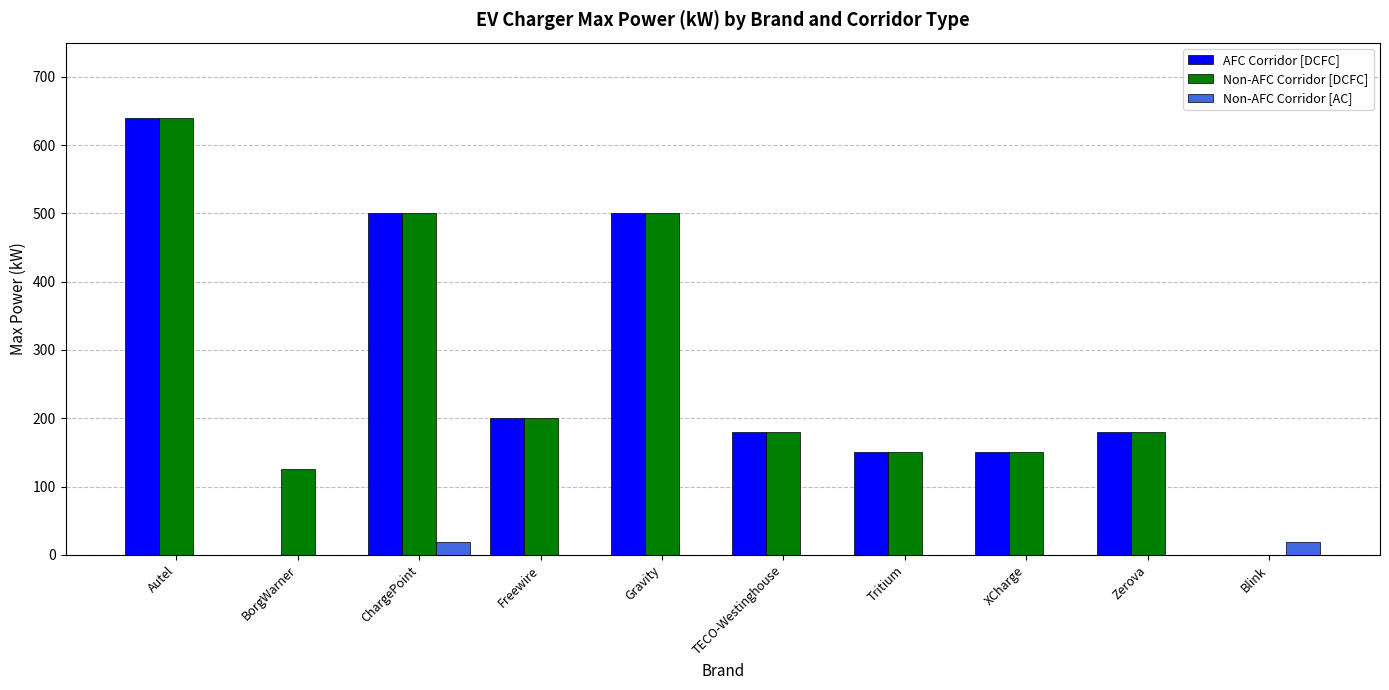

Where is Non-AFC Corridor [DCFC] nearest to the value 320?

Freewire